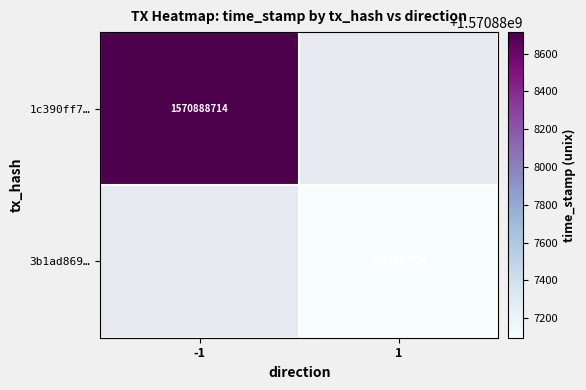

How many data points does each series have?

2